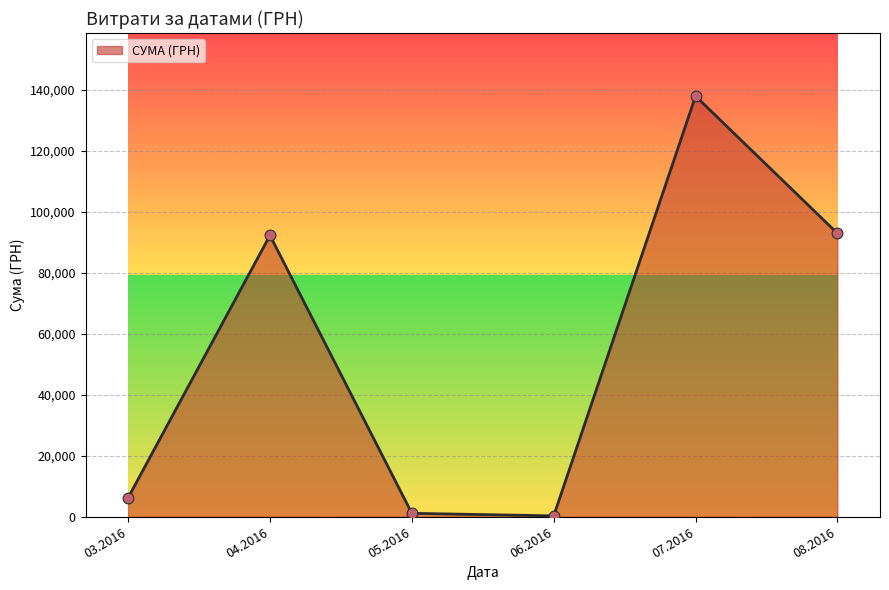

Which has a higher value, 03.2016 or 08.2016?

08.2016